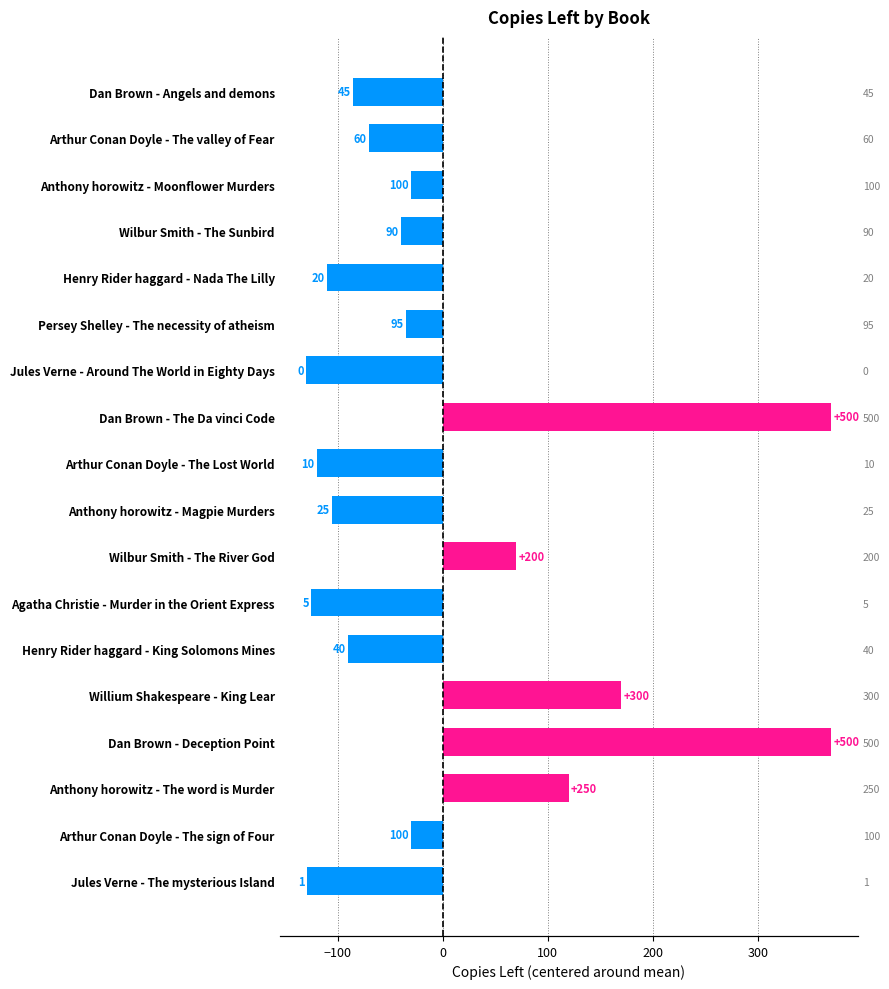

What is the sum of the values at Jules Verne - The mysterious Island and Arthur Conan Doyle - The Lost World?

-249.1